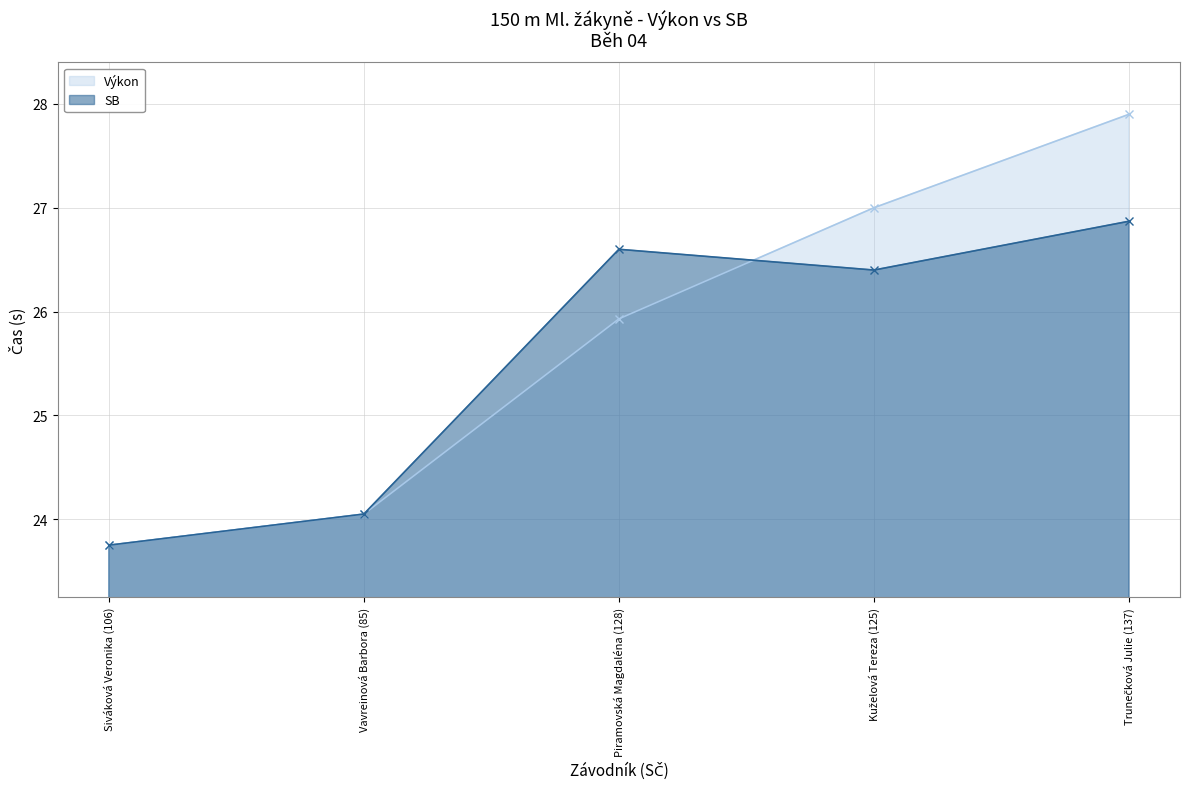

What is the difference between the maximum and second lowest values in the Výkon series?

3.8